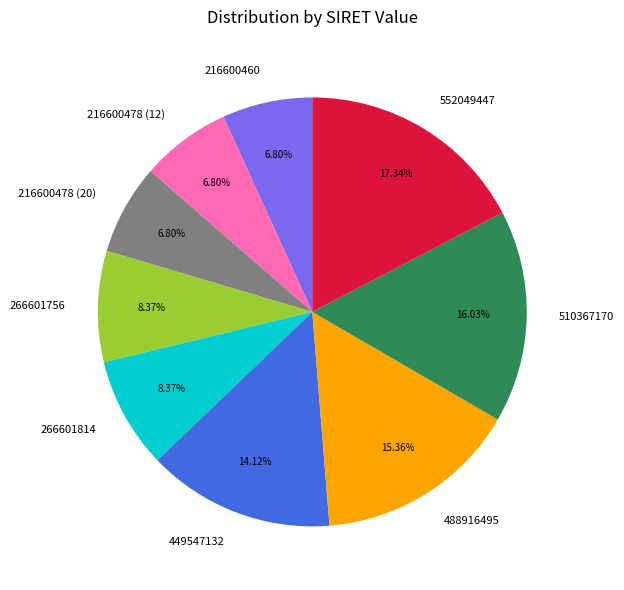

How many slices are in this pie chart?

9